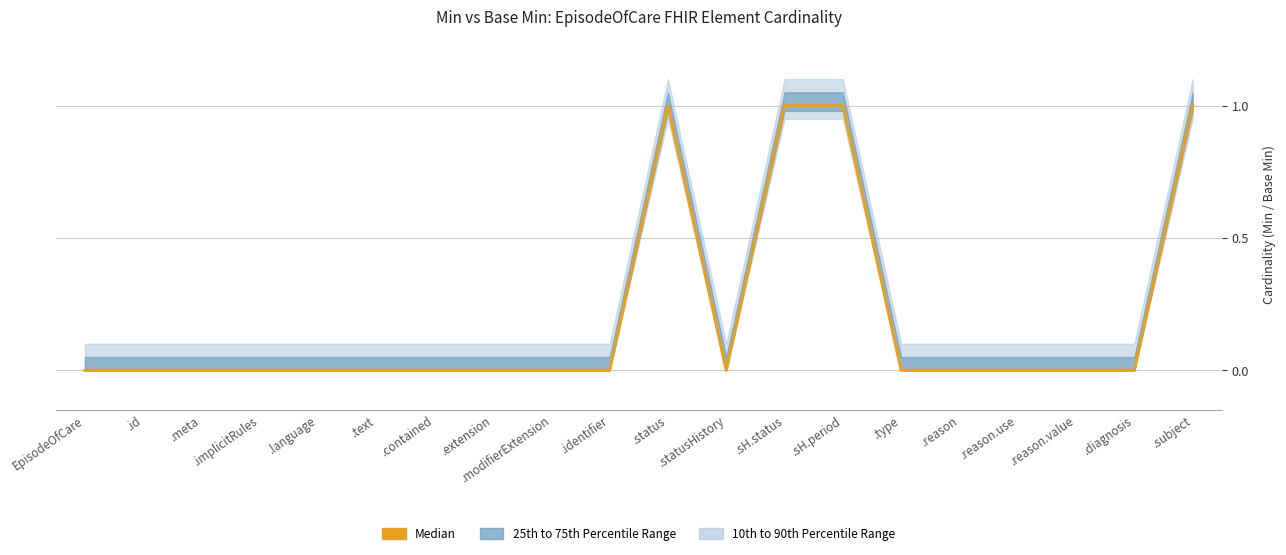

List the labels in order of value, smallest first.

EpisodeOfCare, .id, .meta, .implicitRules, .language, .text, .contained, .extension, .modifierExtension, .identifier, .statusHistory, .type, .reason, .reason.use, .reason.value, .diagnosis, .status, .sH.status, .sH.period, .subject